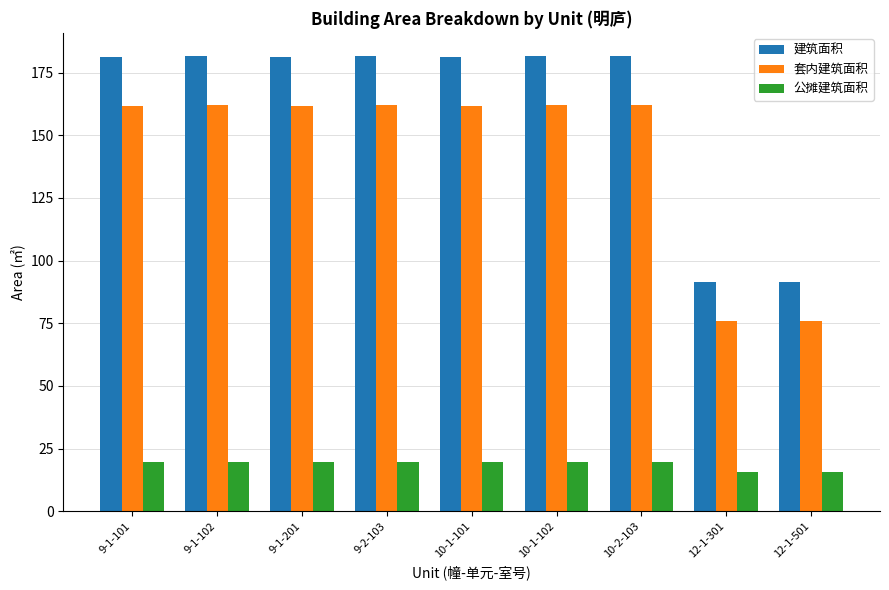

What is the spread (max minus min) of values at 9-1-101?

161.7